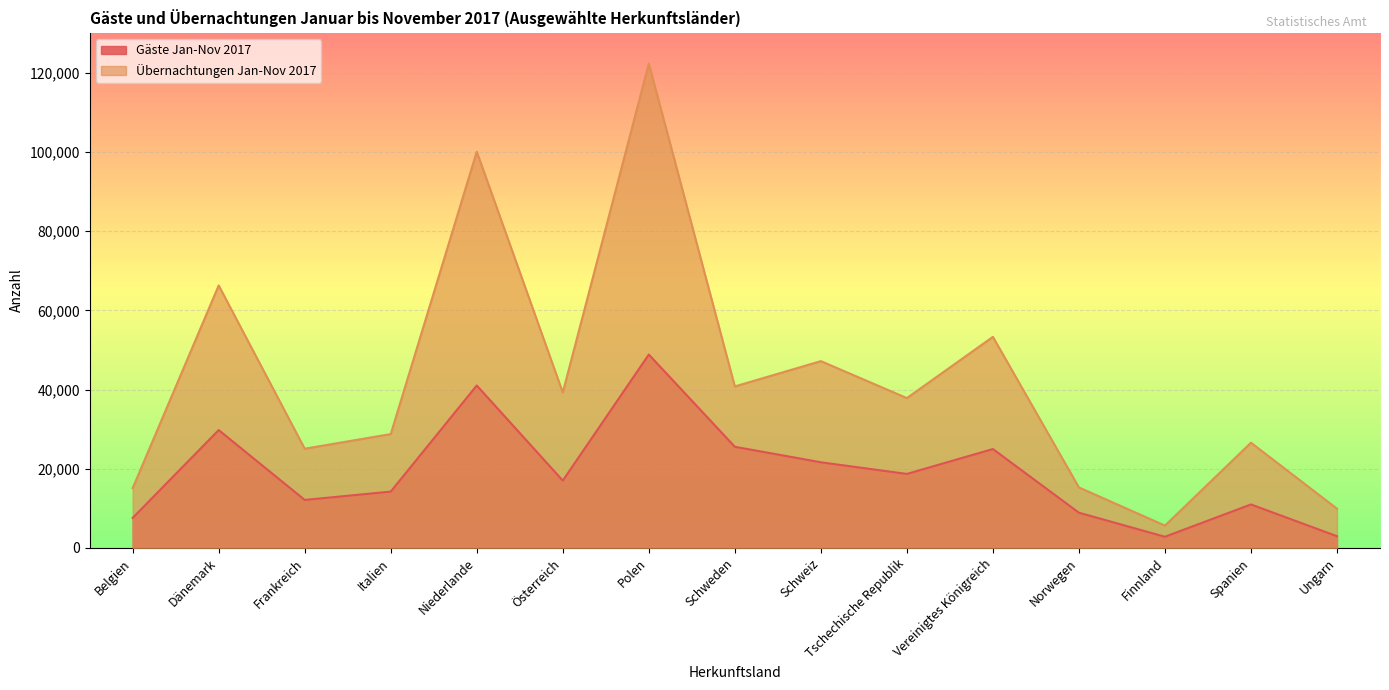

At how many categories does at least one series exceed 66551?

2